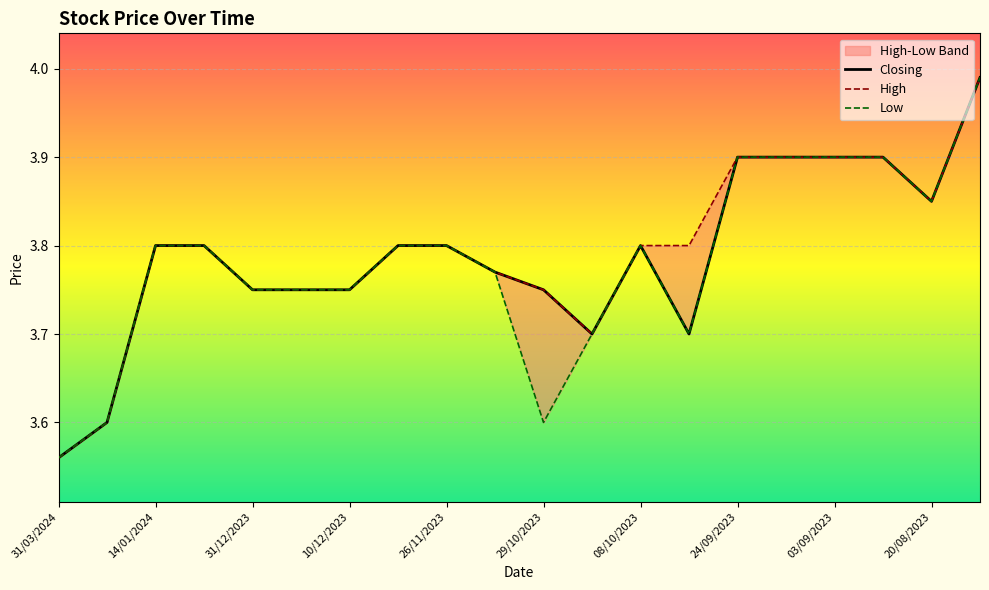

Which category has the lowest value in the Low series?

31/03/2024